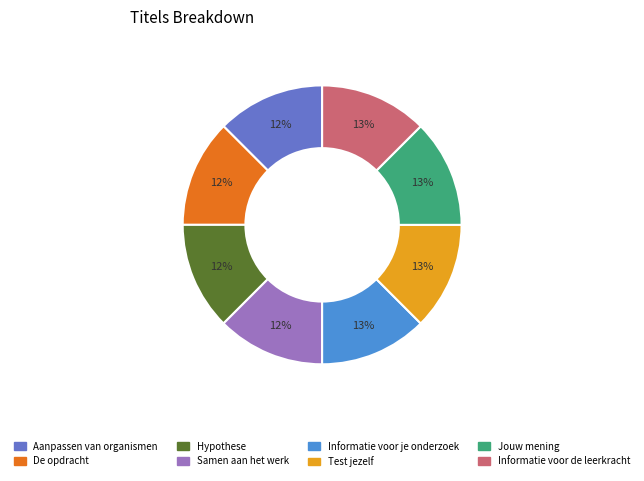

Does Aanpassen van organismen represent more than half of the total?

No